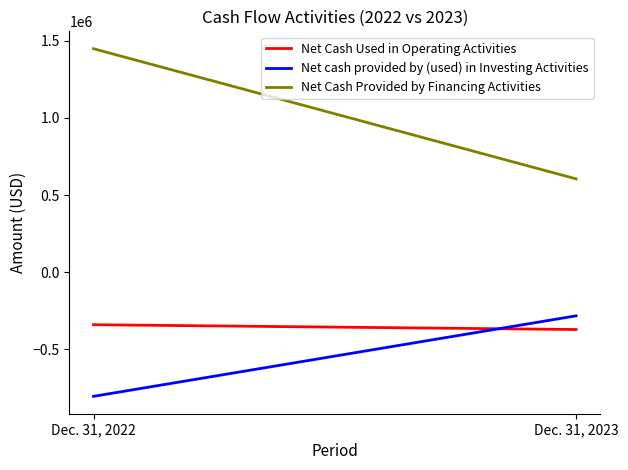

What is the approximate value of Net Cash Provided by Financing Activities at Dec. 31, 2023?

604975